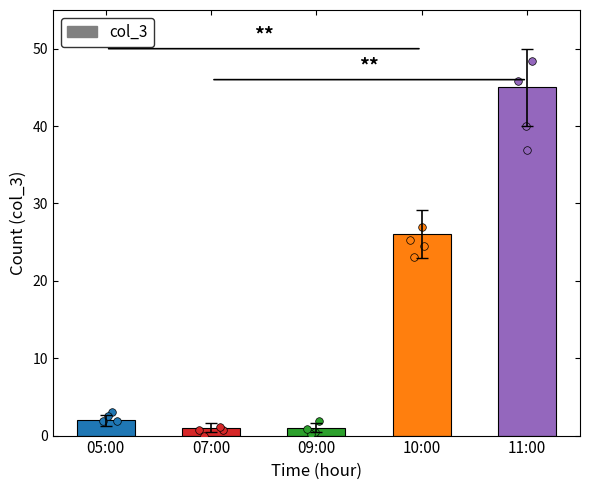

What is the ratio of the value at 09:00 to the value at 07:00?

1.0